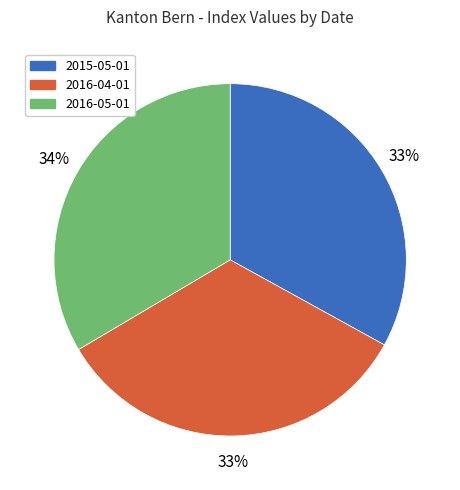

Combined, do 2015-05-01 and 2016-04-01 account for over 50%?

Yes